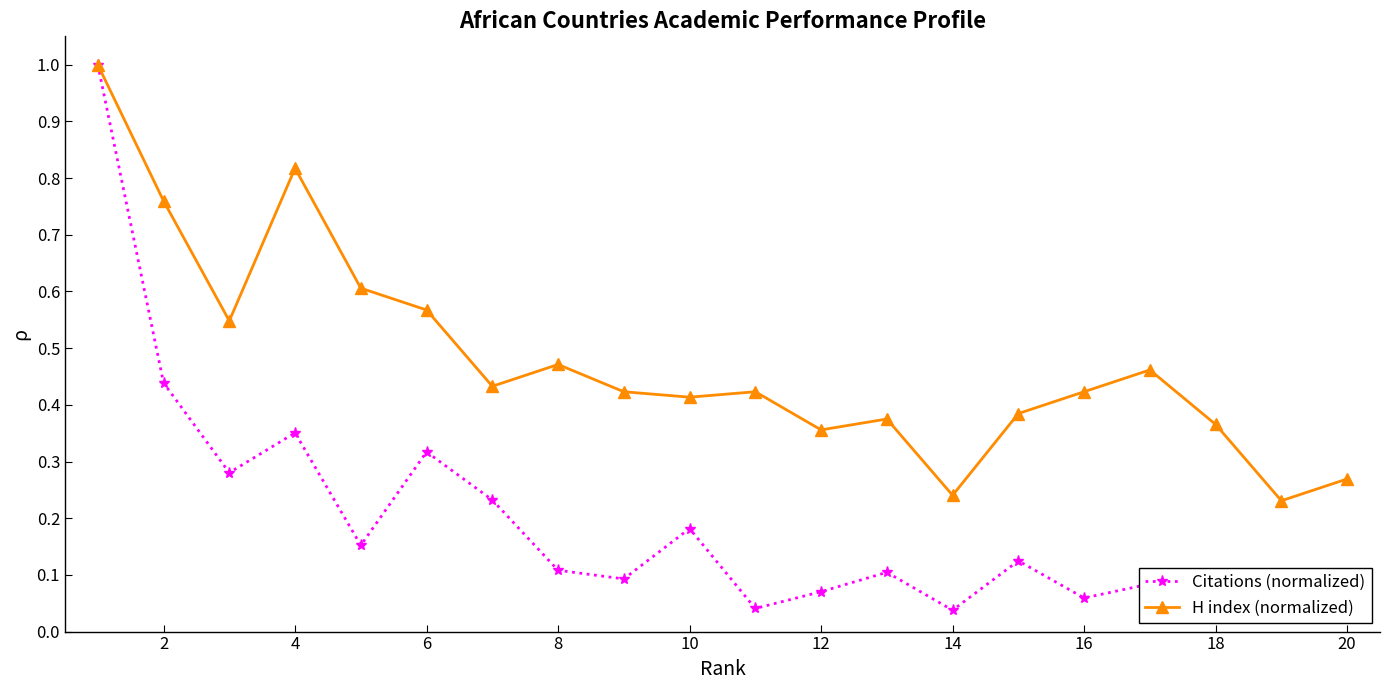

List the series in order of their peak value, lowest first.

Citations (normalized), H index (normalized)